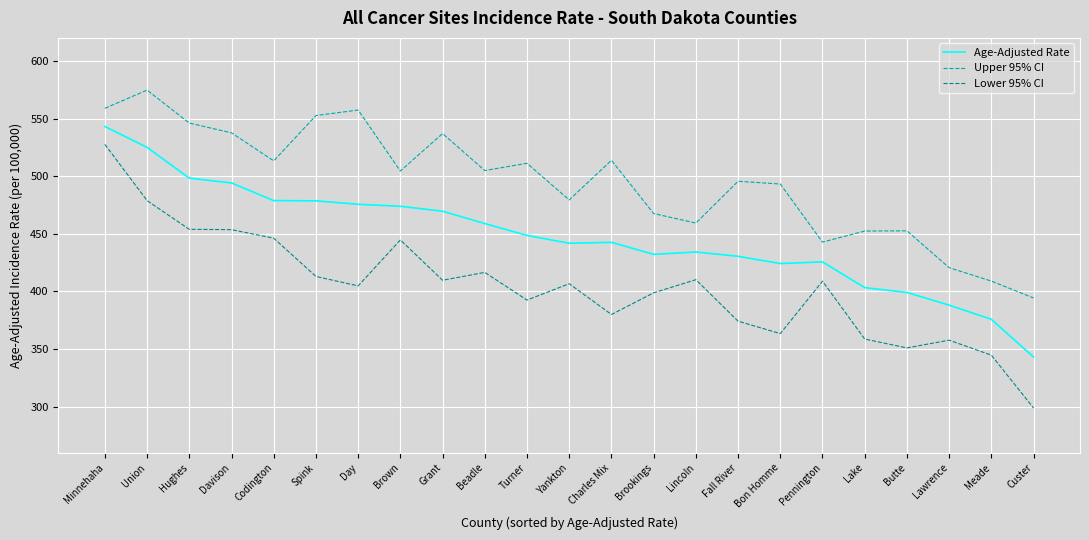

Is the value of Lower 95% CI at Union greater than the value of Upper 95% CI at Brookings?

Yes